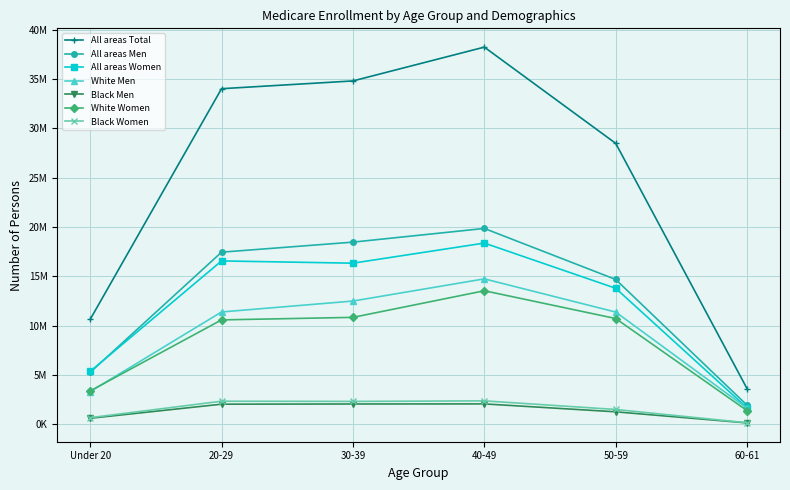

Which category has the lowest value across all series?

60-61